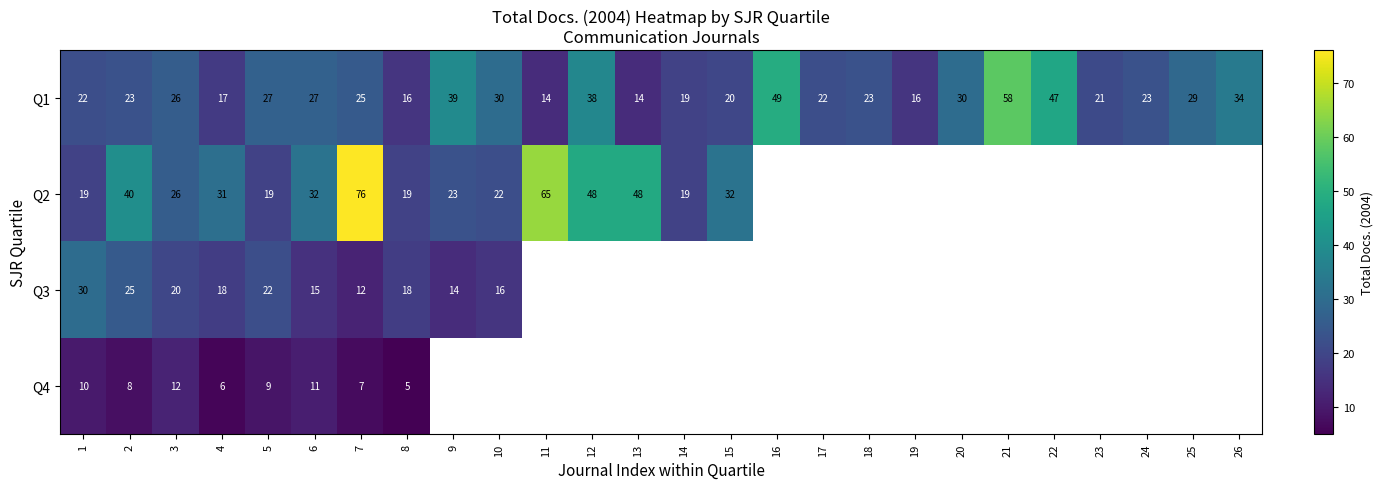

At how many categories does at least one series exceed 40?

7